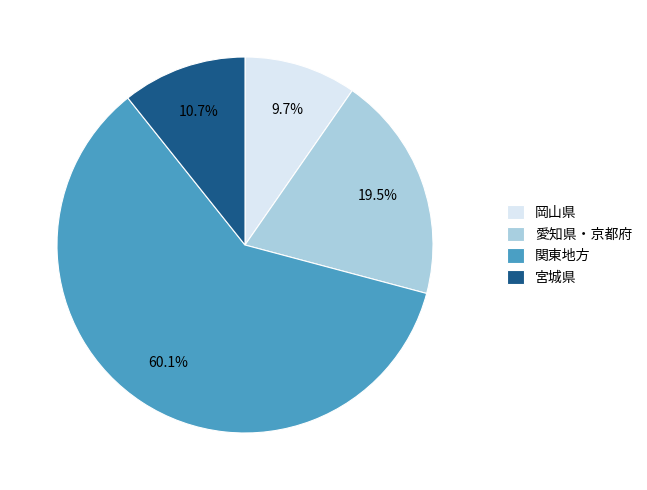

Which slice represents more than half of the pie?

関東地方